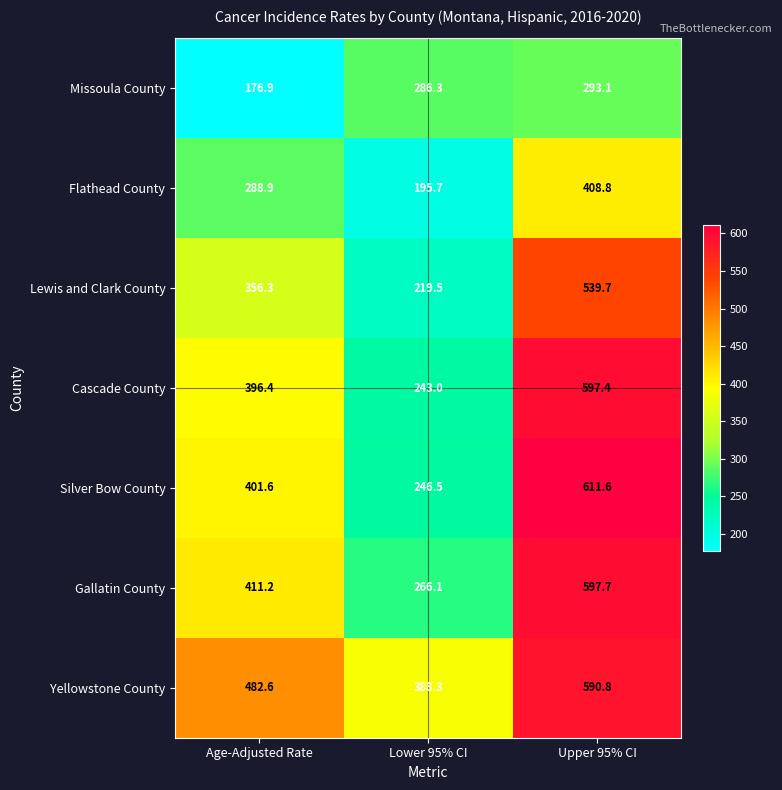

At which label is Flathead County closest to 302?

Age-Adjusted Rate